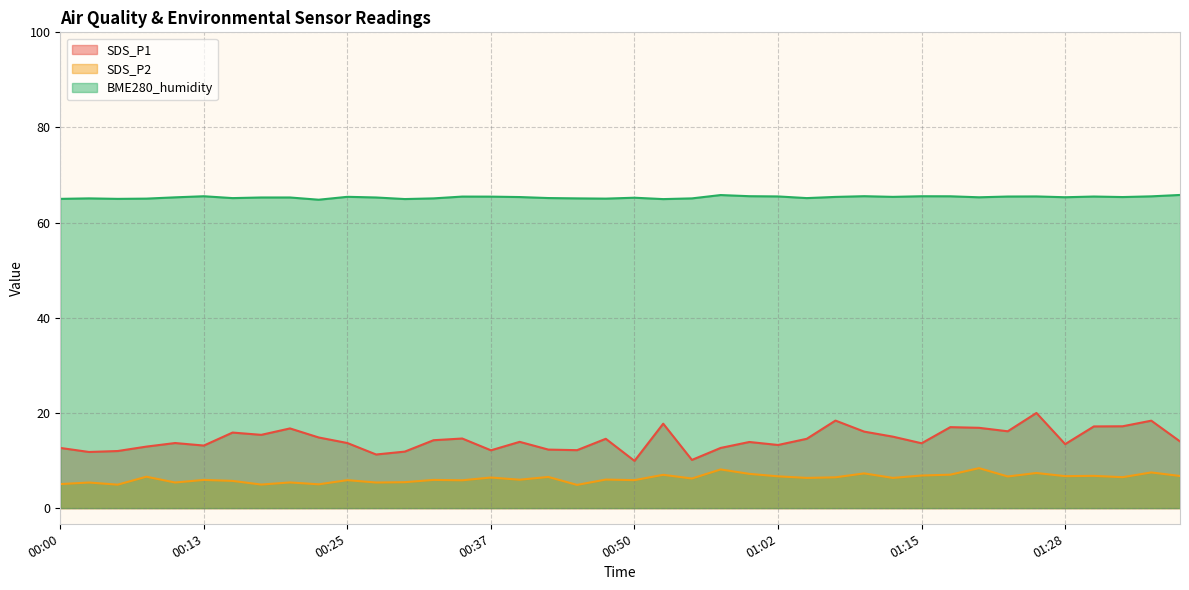

Is it true that BME280_humidity equals 65.5 at 00:35?

True